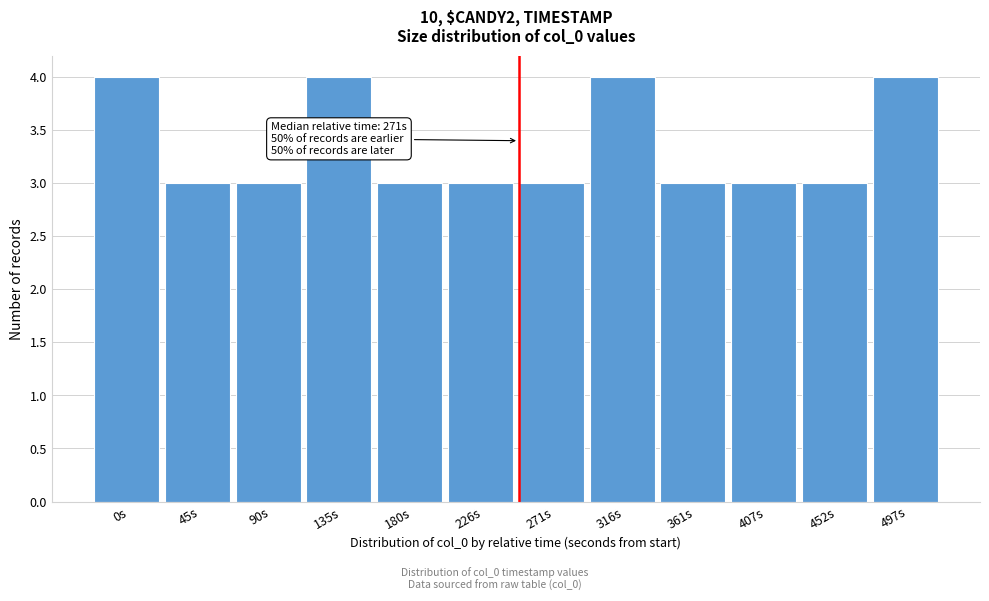

Reading left to right, transcribe all the data shown in this chart.

4	3	3	4	3	3	3	4	3	3	3	4